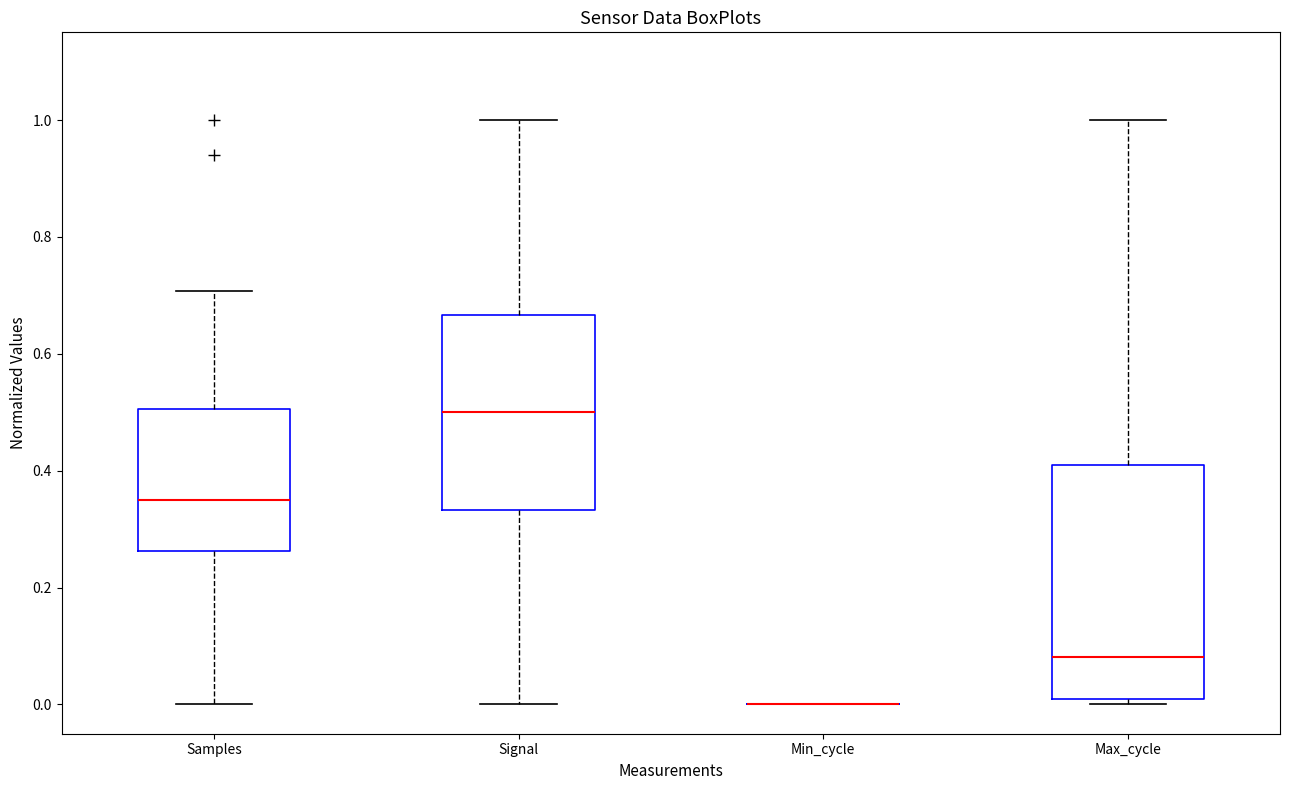

Which box is the tallest, from its lower edge to its upper edge?

Max_cycle